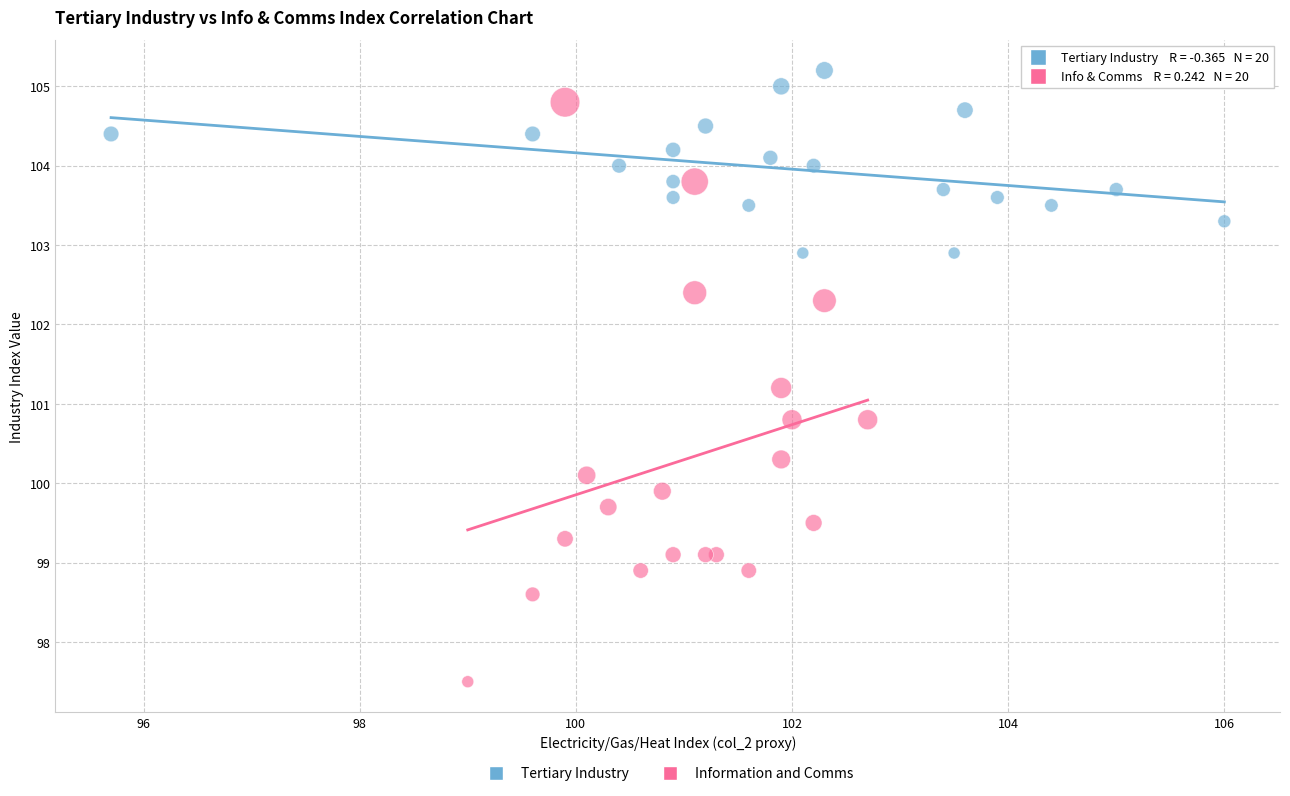

Which series reaches the minimum Y coordinate?

Information and Comms